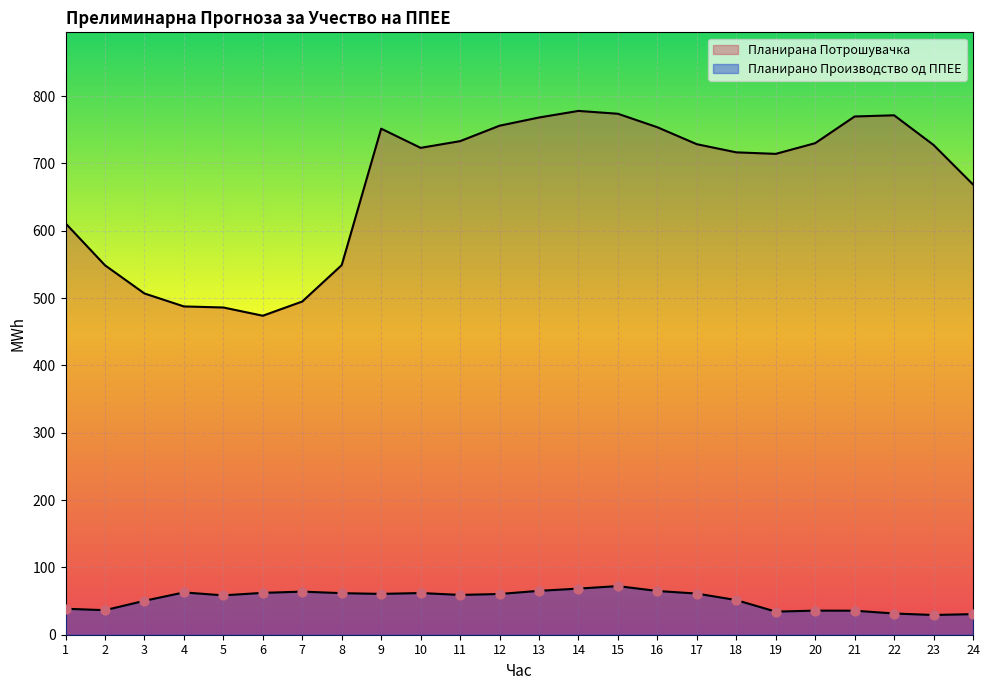

Which series contains the highest Y value?

Планирана Потрошувачка